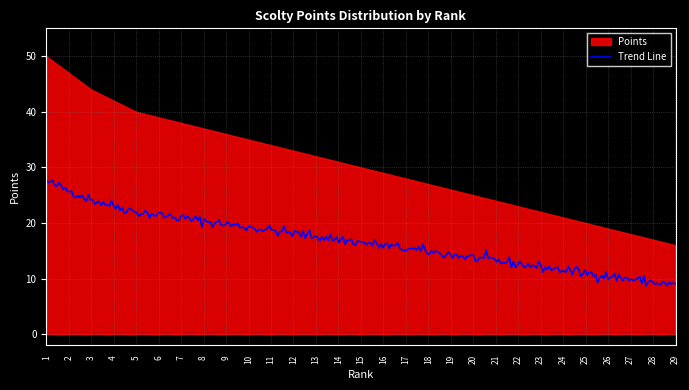

At which label is the value closest to 33?

12